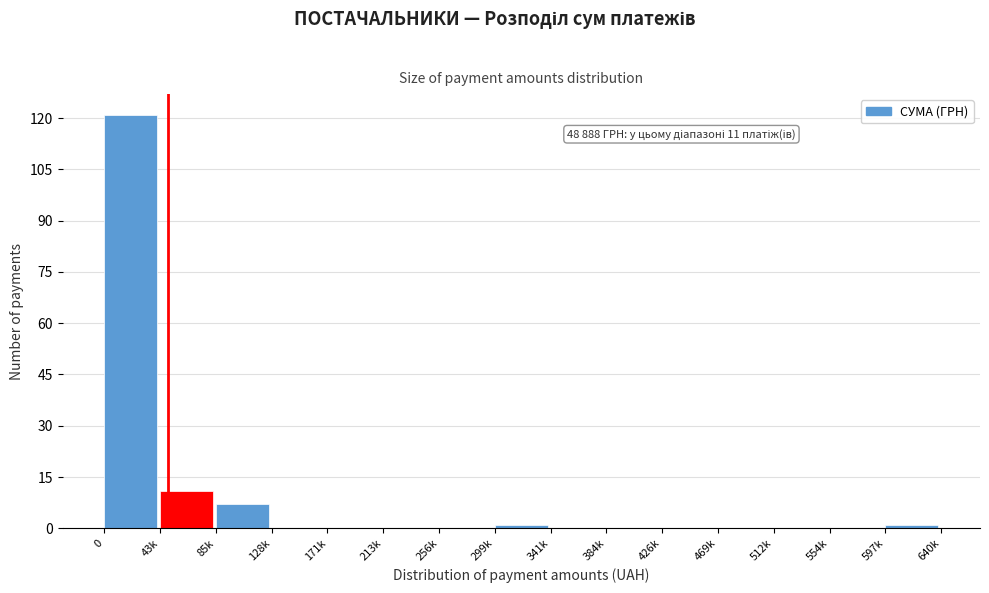

Reading left to right, what are all the values shown in this chart?

0=121	43k=11	85k=7	128k=0	171k=0	213k=0	256k=0	299k=1	341k=0	384k=0	426k=0	469k=0	512k=0	554k=0	597k=1